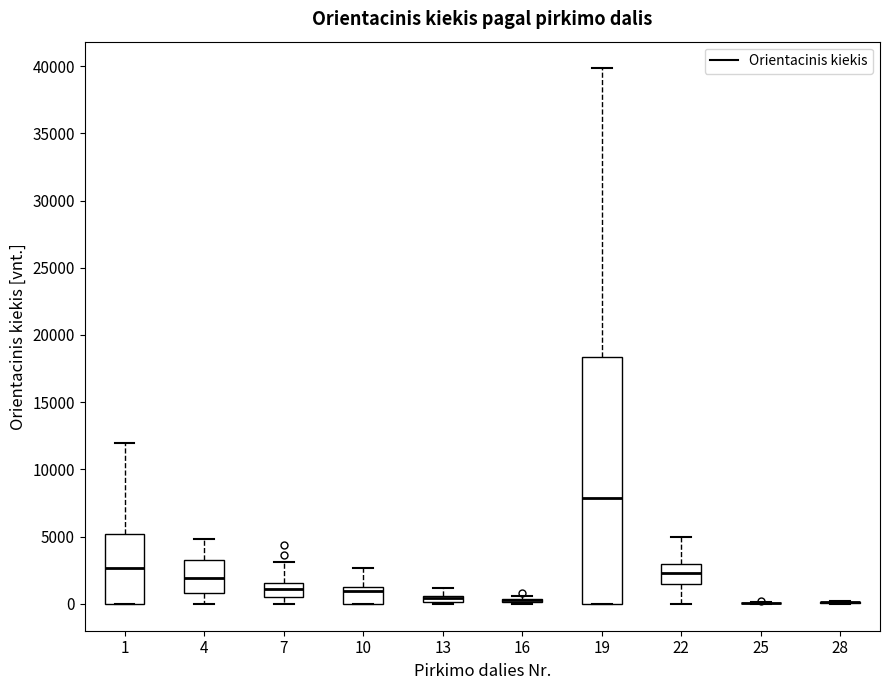

Which box is the tallest, from its lower edge to its upper edge?

19